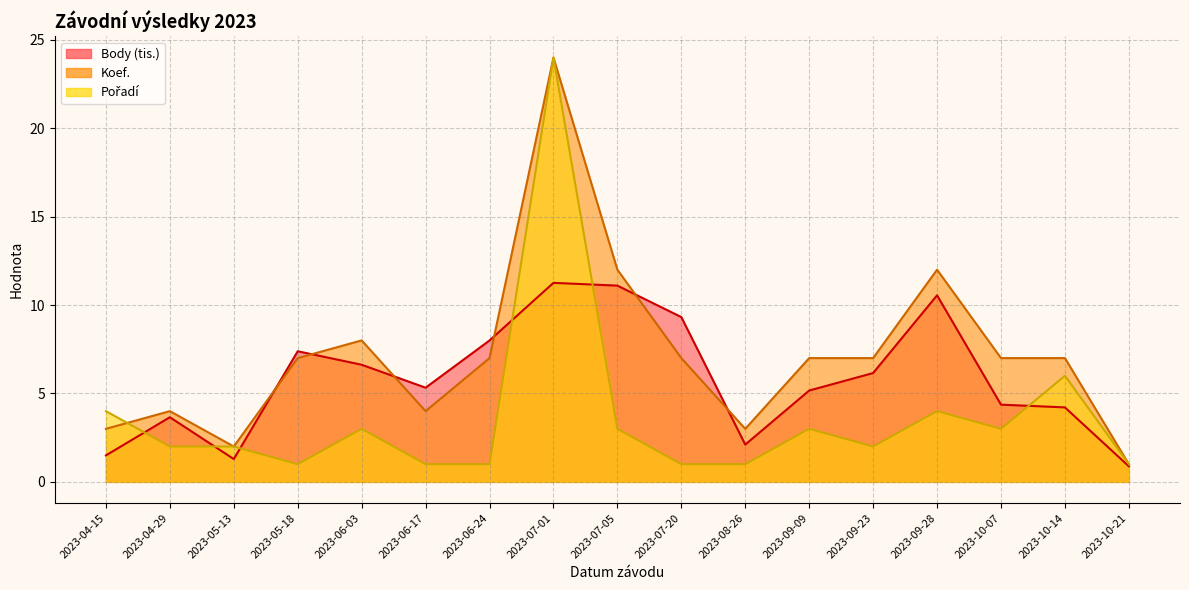

What is the difference between the Pořadí values at 2023-10-14 and 2023-09-09?

3.0